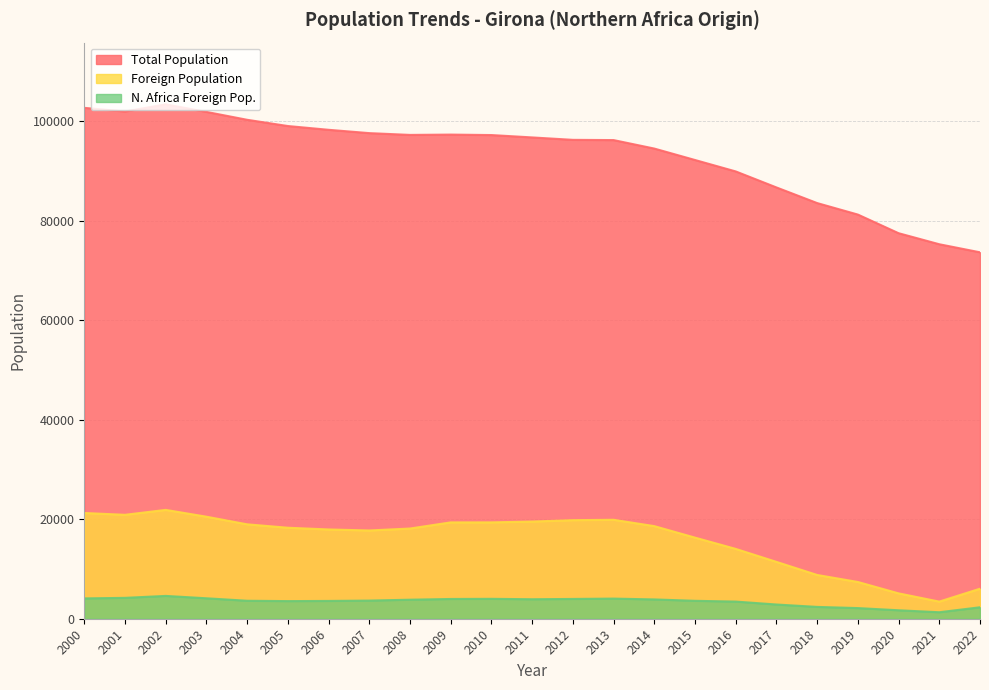

Which label corresponds to the largest value in the chart?

2002